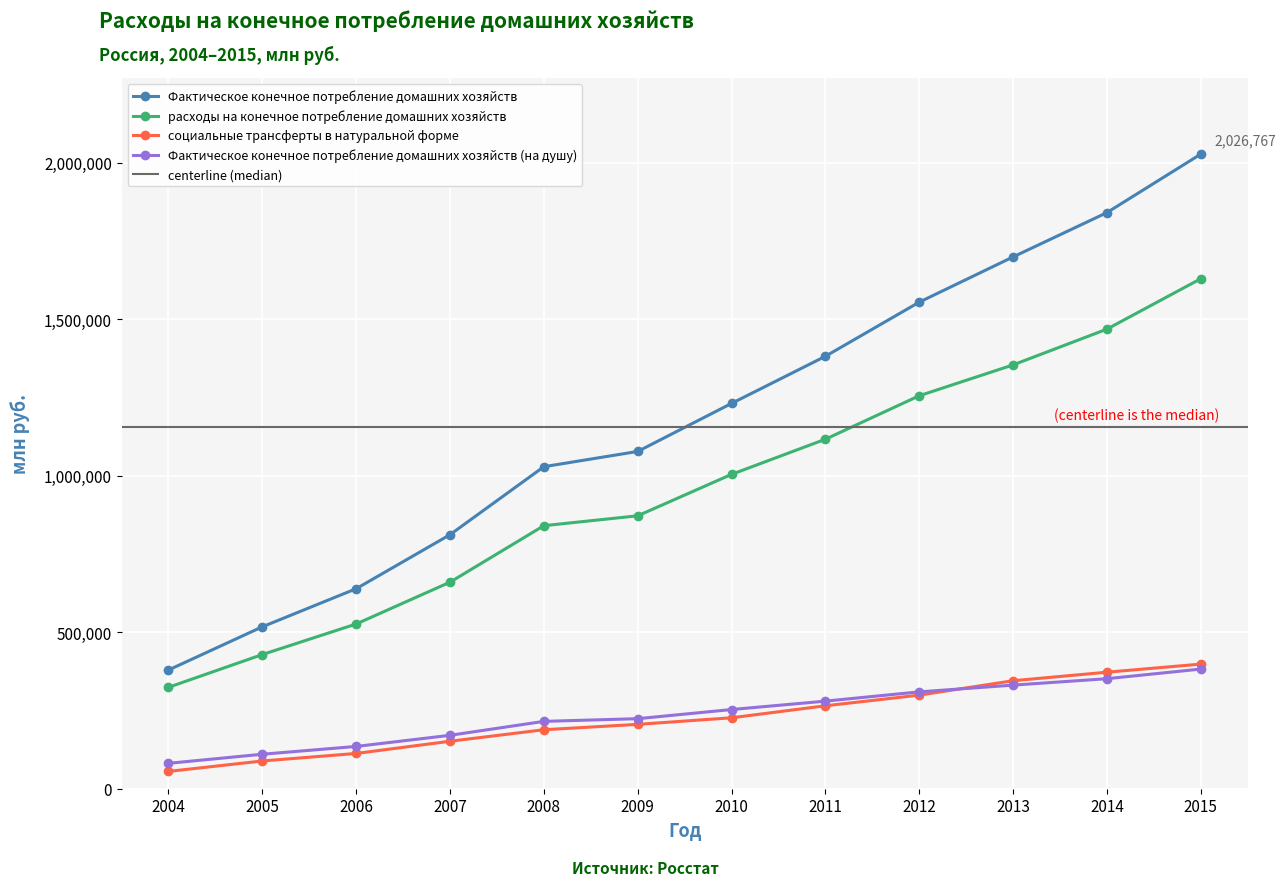

Reading left to right, extract all data points from this chart.

Фактическое конечное потребление домашних хозяйств: 379230.0	517196.0	638807.0	811388.0	1028517.0	1077230.0	1230574.0	1381090.0	1554023.0	1698498.0	1840000.0	2026767.0
расходы на конечное потребление домашних хозяйств: 323932.0	428581.0	526144.0	659747.0	840130.0	871667.0	1004003.0	1116207.0	1255083.0	1353616.0	1467862.0	1628759.0
социальные трансферты в натуральной форме: 55298.0	88615.0	112663.0	151641.0	188387.0	205563.0	226571.0	264883.0	298940.0	344882.0	372138.0	398008.0
Фактическое конечное потребление домашних хозяйств (на душу): 81131.0	110149.0	135049.0	170596.0	215090.0	223690.0	252890.0	279738.2	309370.7	330859.0	351416.2	382139.4